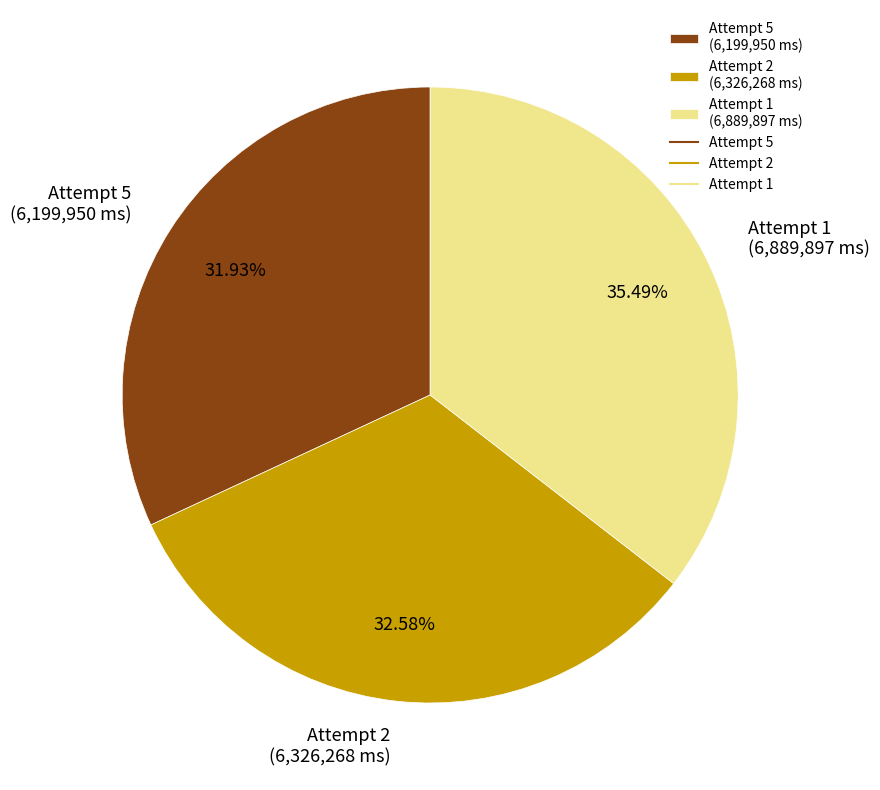

How many segments does this pie chart have?

3